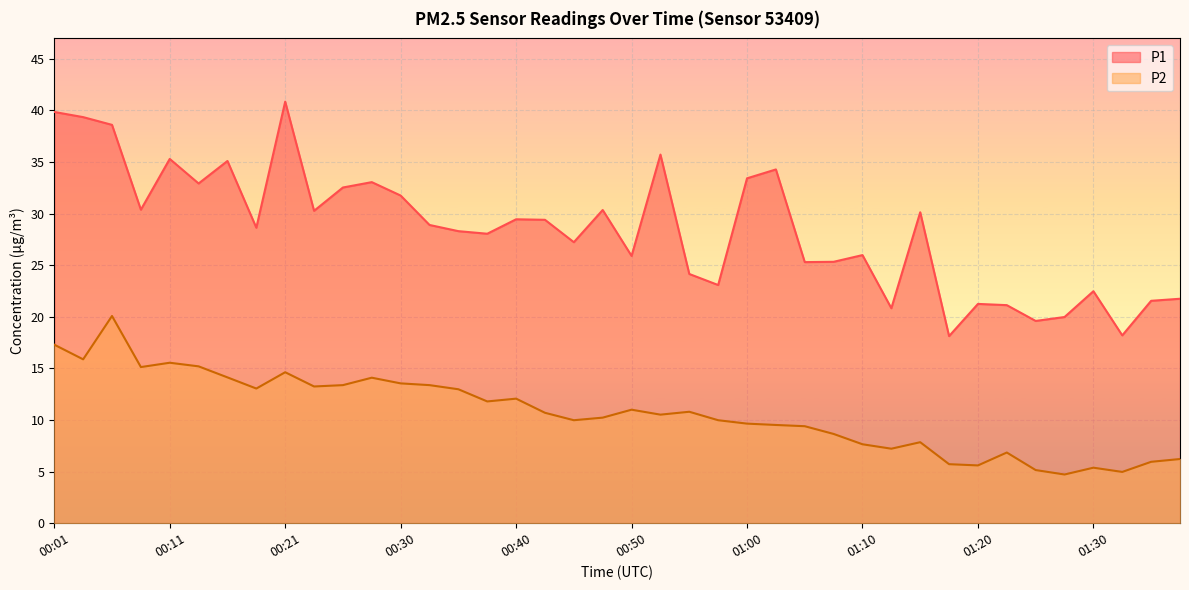

How many interior local peaks does the P2 series have?

10